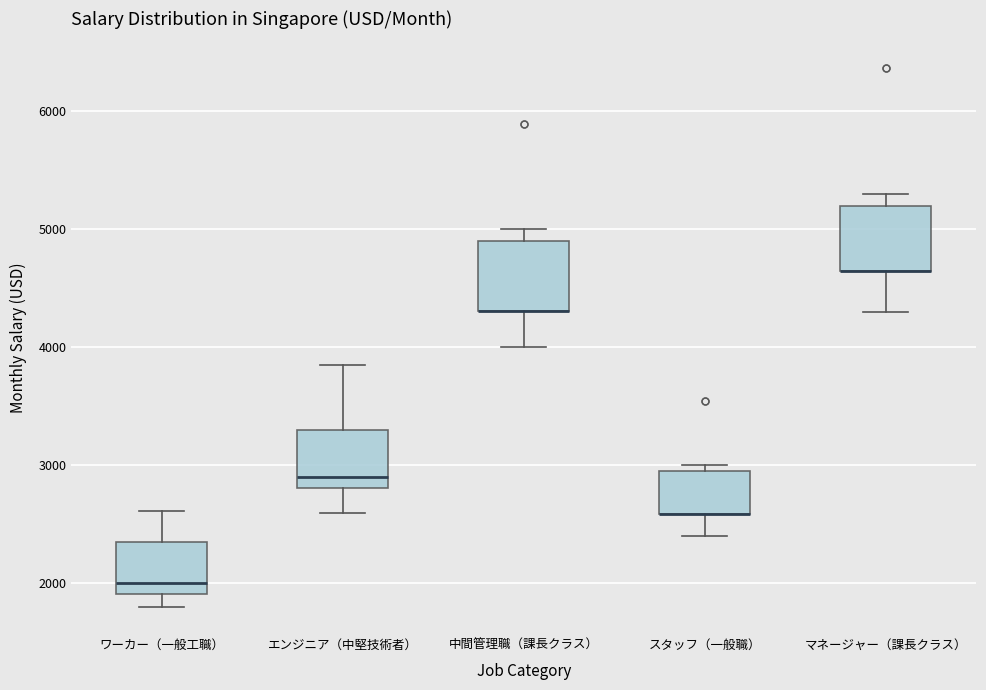

Where is the upper edge of the box for ワーカー（一般工職） on the y-axis? The values are not printed on the chart, so give them approximately, as read against the axis.

2400